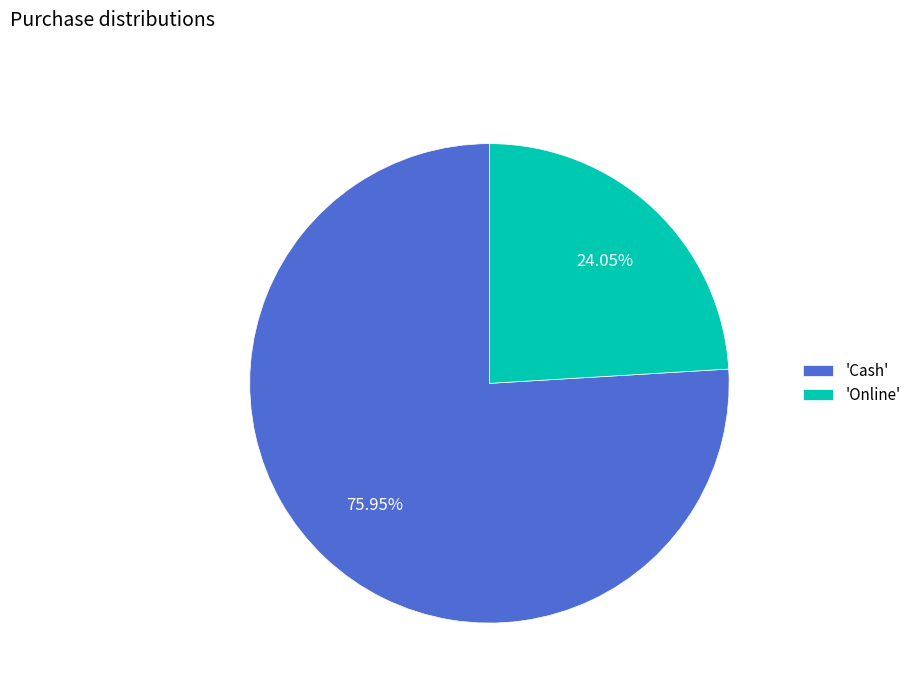

Approximately how many times larger is the value at 'Cash' compared to 'Online'?

3.2